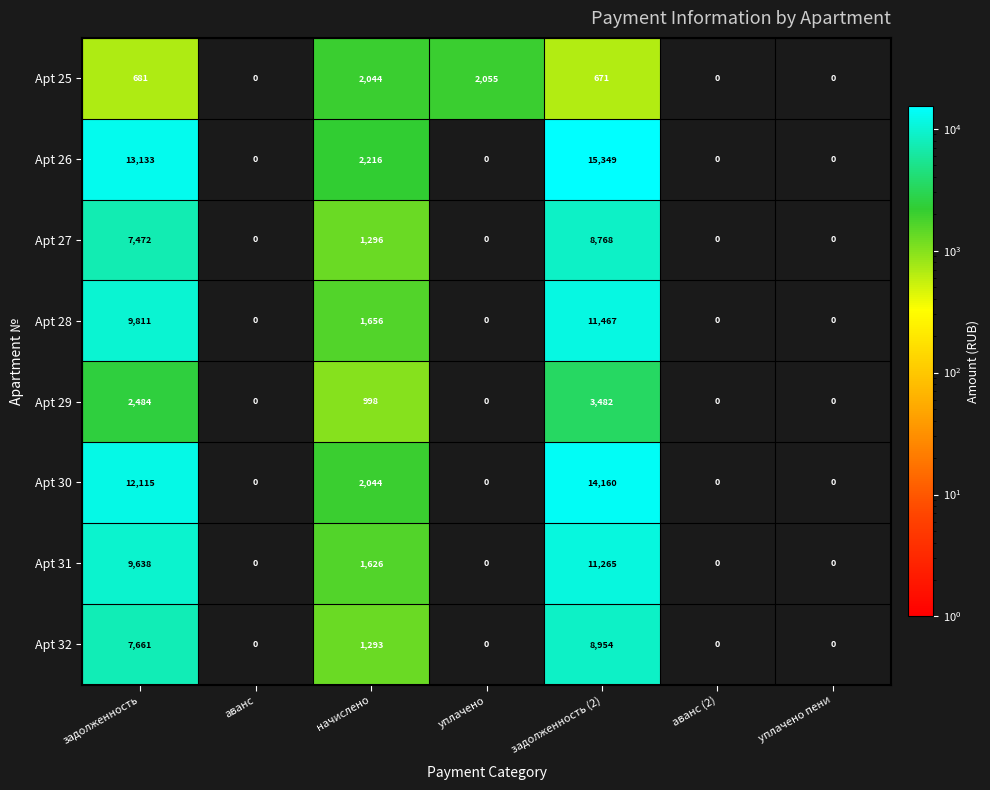

How many distinct data groups are displayed?

8